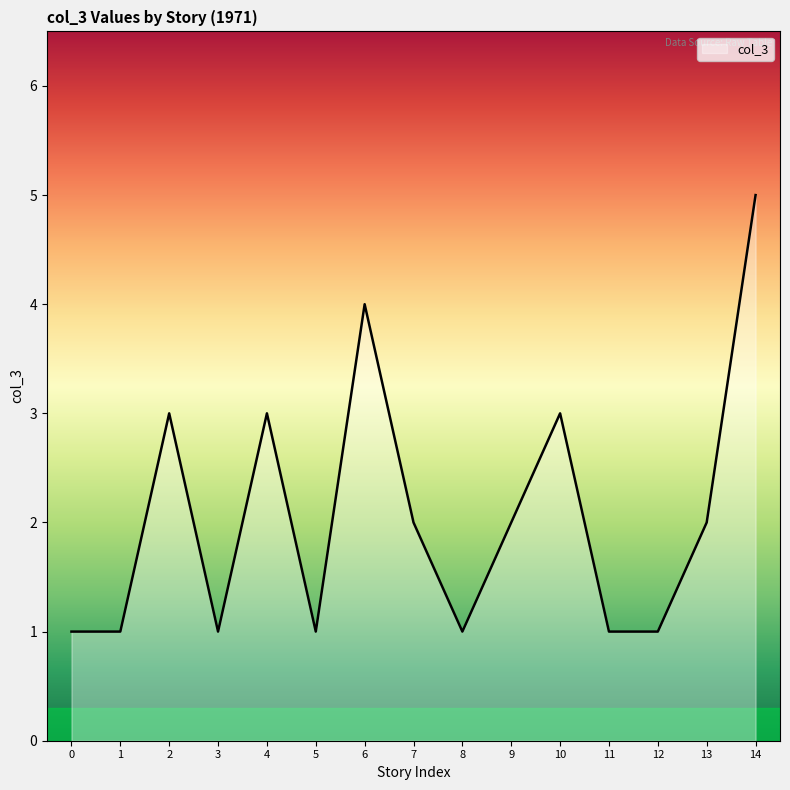

True or false: the data shows 9 at 14.

False